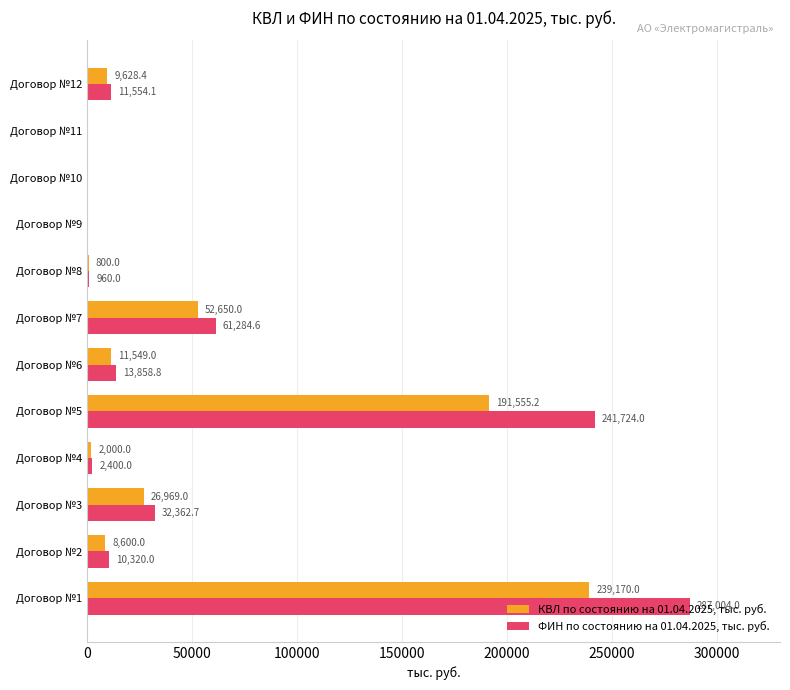

At which label is ФИН по состоянию на 01.04.2025, тыс. руб. closest to 143502?

Договор №7